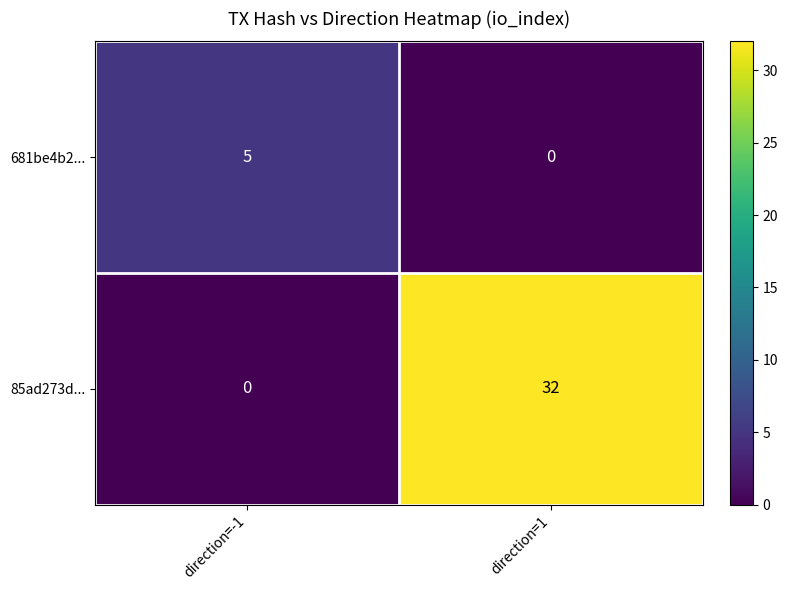

Reading left to right, list all the values displayed in this chart.

681be4b2...: 5	0
85ad273d...: 0	32